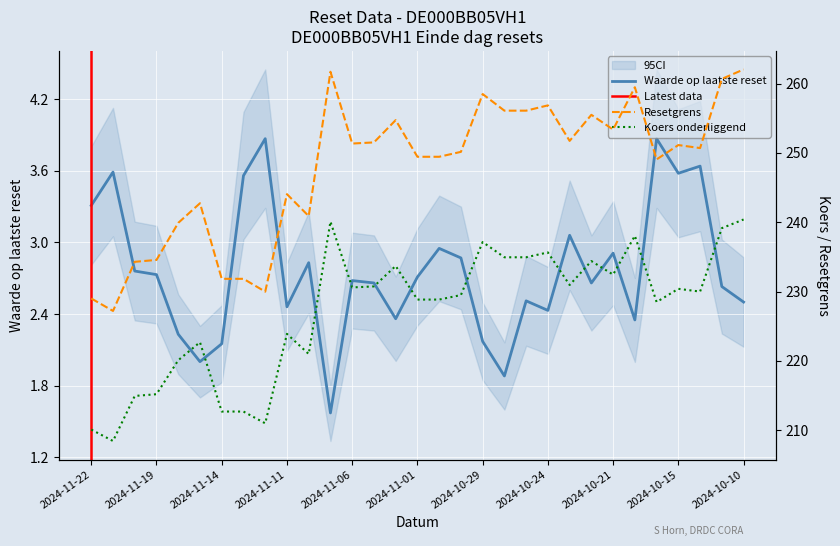

Which label corresponds to the smallest value in the chart?

2024-11-07